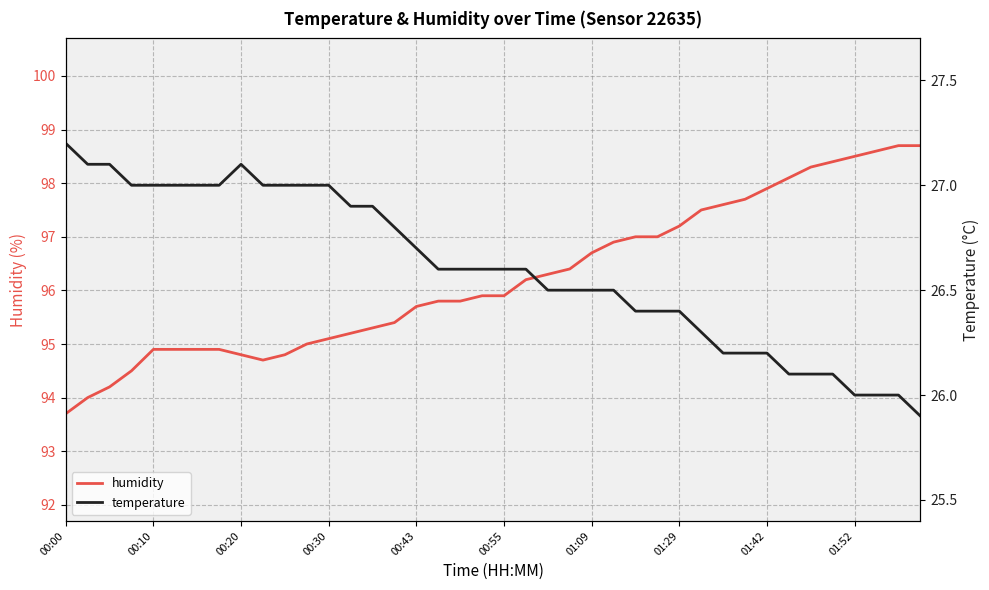

True or false: temperature has a value of 26.8 at 15.

True